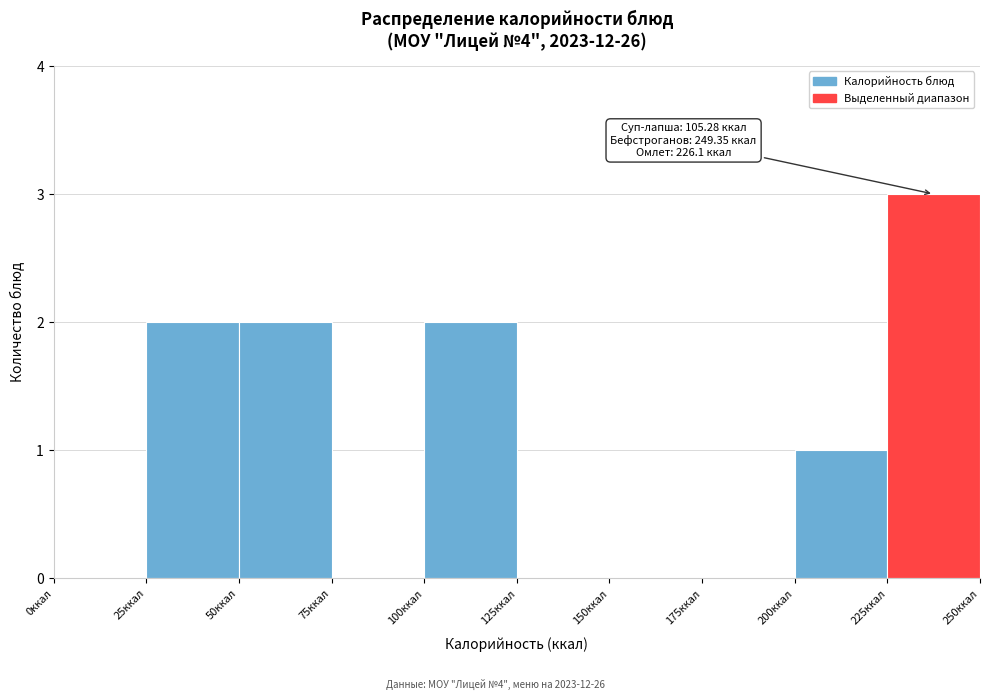

Over which range of the x-axis is the bar tallest?

225 to 250